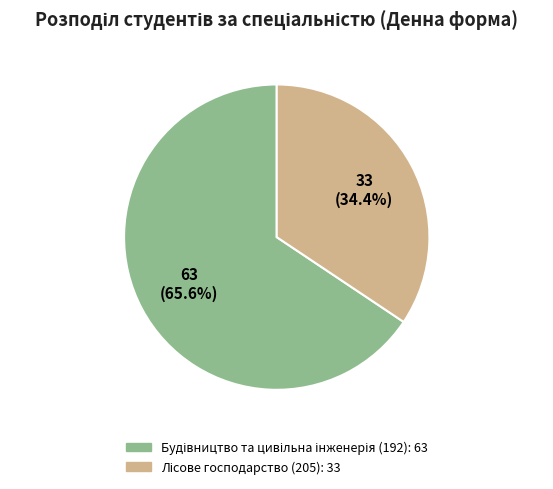

Is there a majority slice in this chart?

Yes